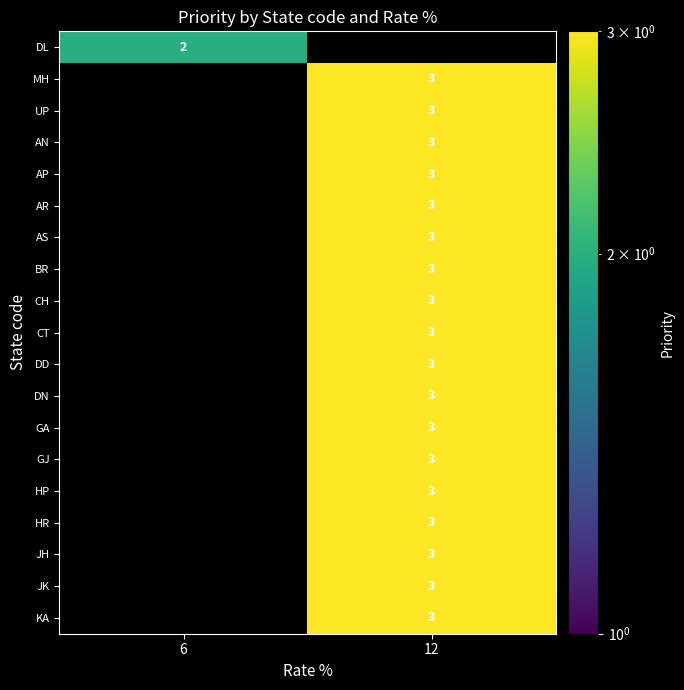

The CT series shows 5 at 12. True or false?

False